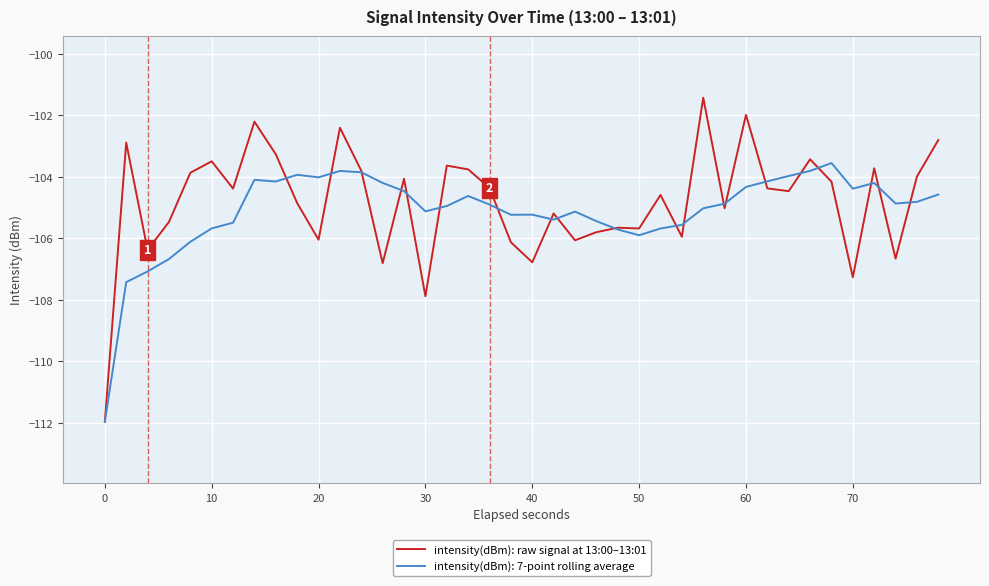

Which series has the largest range (max minus min)?

intensity(dBm): raw signal at 13:00–13:01